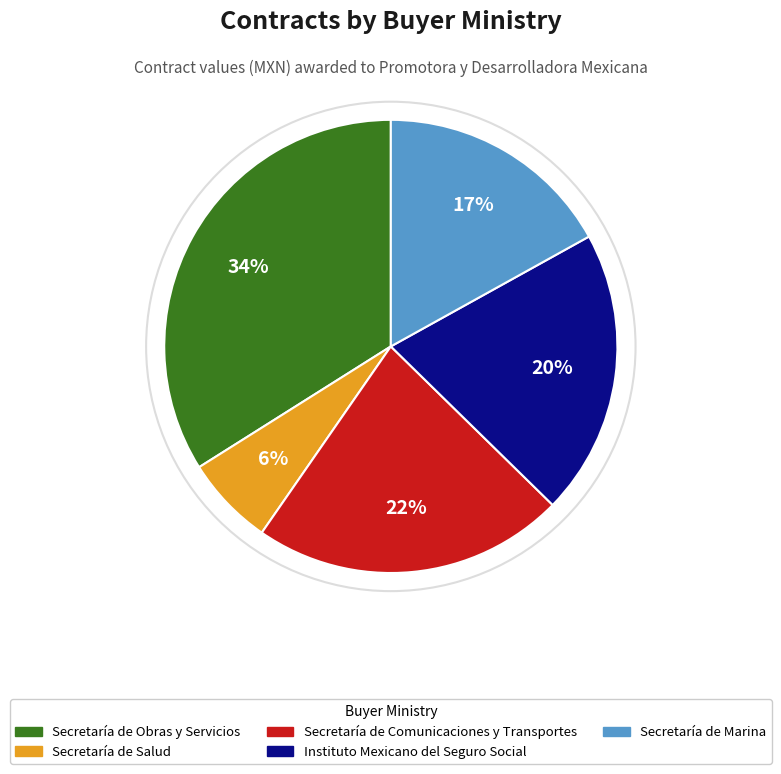

Do Instituto Mexicano del Seguro Social and Secretaría de Comunicaciones y Transportes together represent more than half of the pie?

No